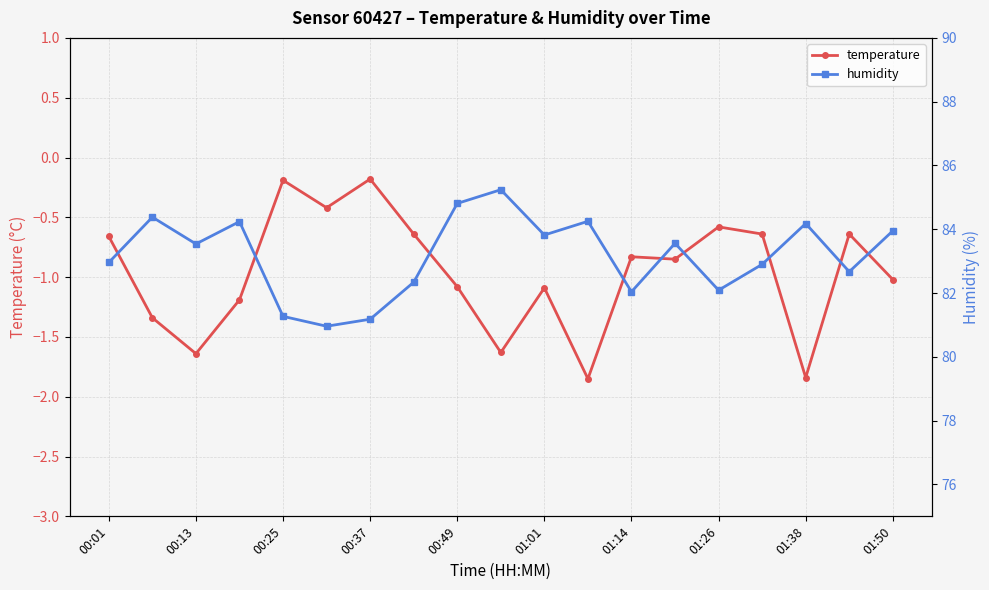

True or false: temperature and humidity intersect in this chart.

False